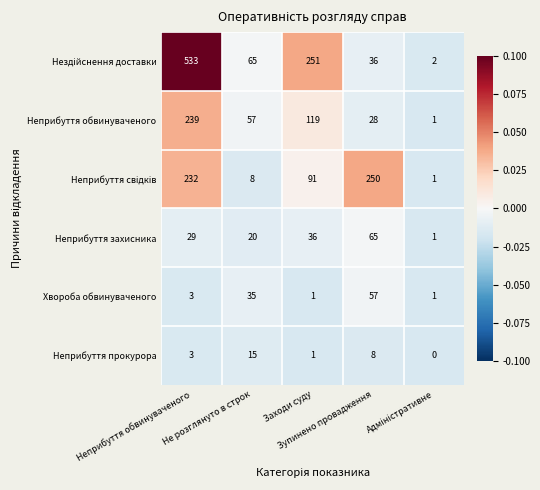

What is the difference between the maximum and minimum values in the Неприбуття захисника series?

64